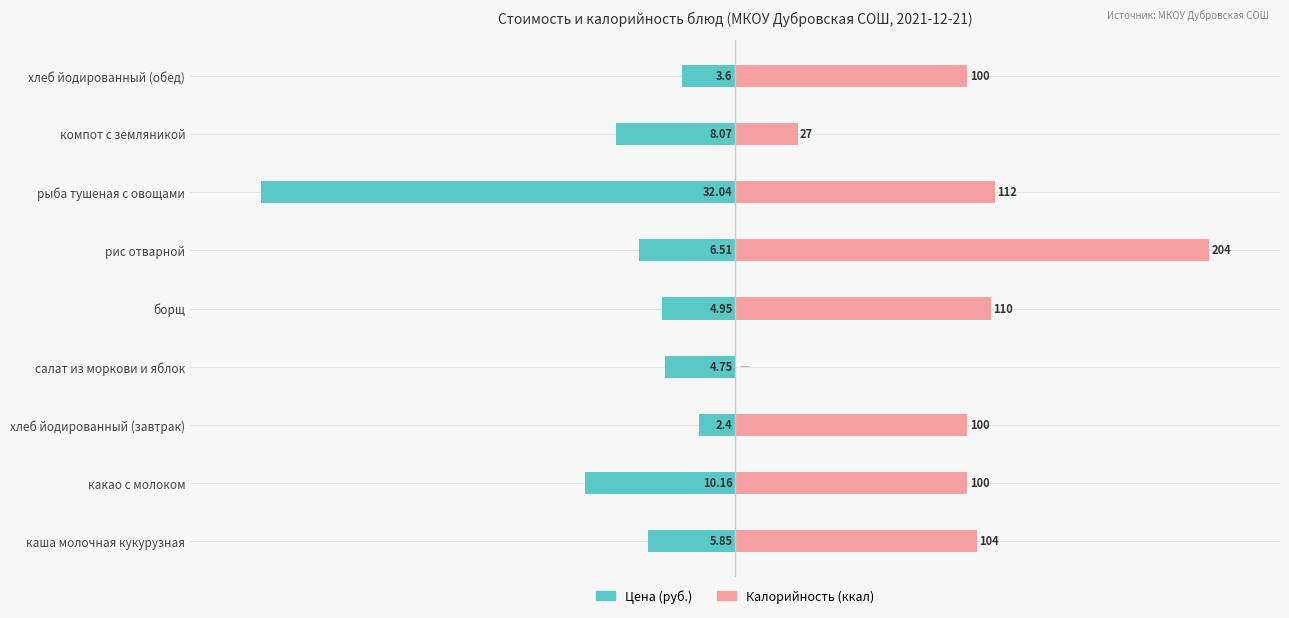

Is the value of Цена (руб.) at салат из моркови и яблок greater than the value of Калорийность (ккал) at рис отварной?

No